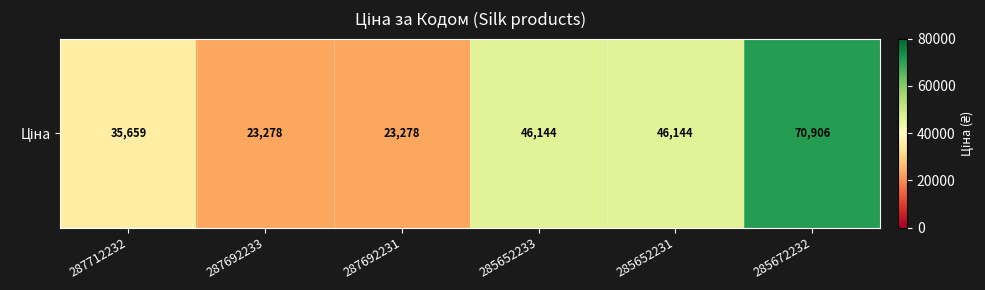

Which has a higher value, 285672232 or 287712232?

285672232